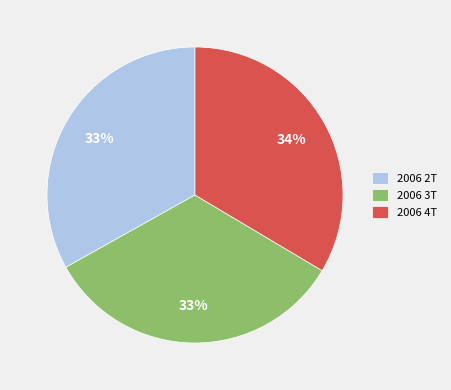

To the nearest percent, what portion does 2006 3T represent?

33%